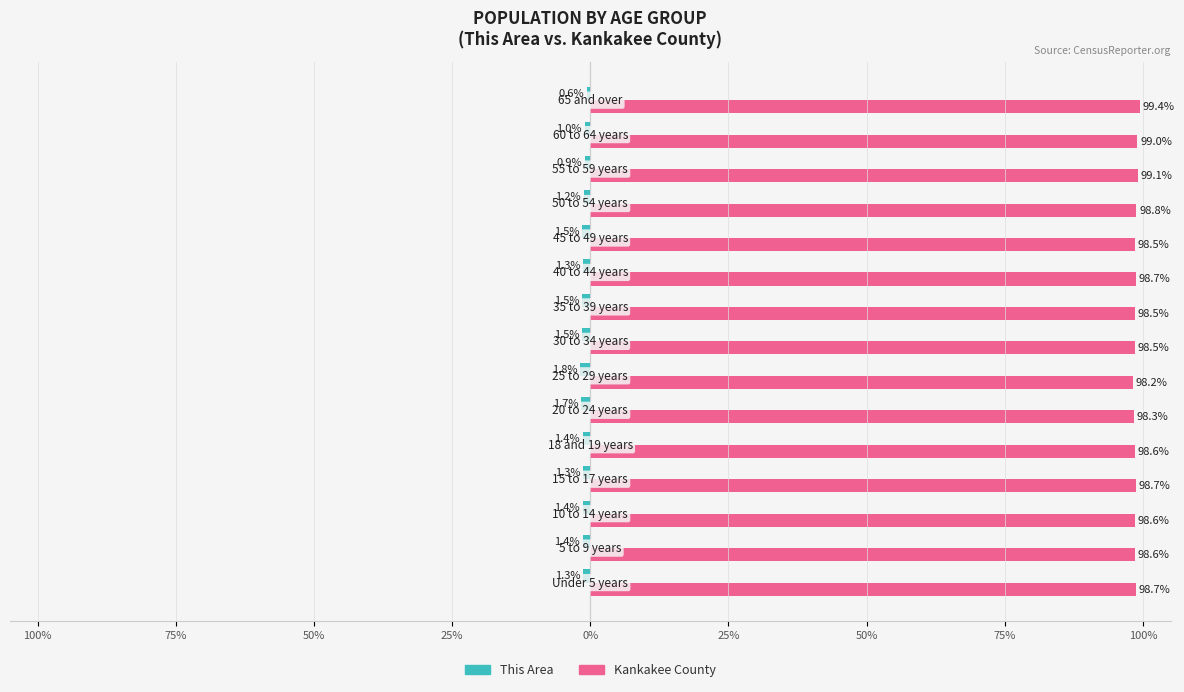

What is the highest value of the Kankakee County series?

99.4